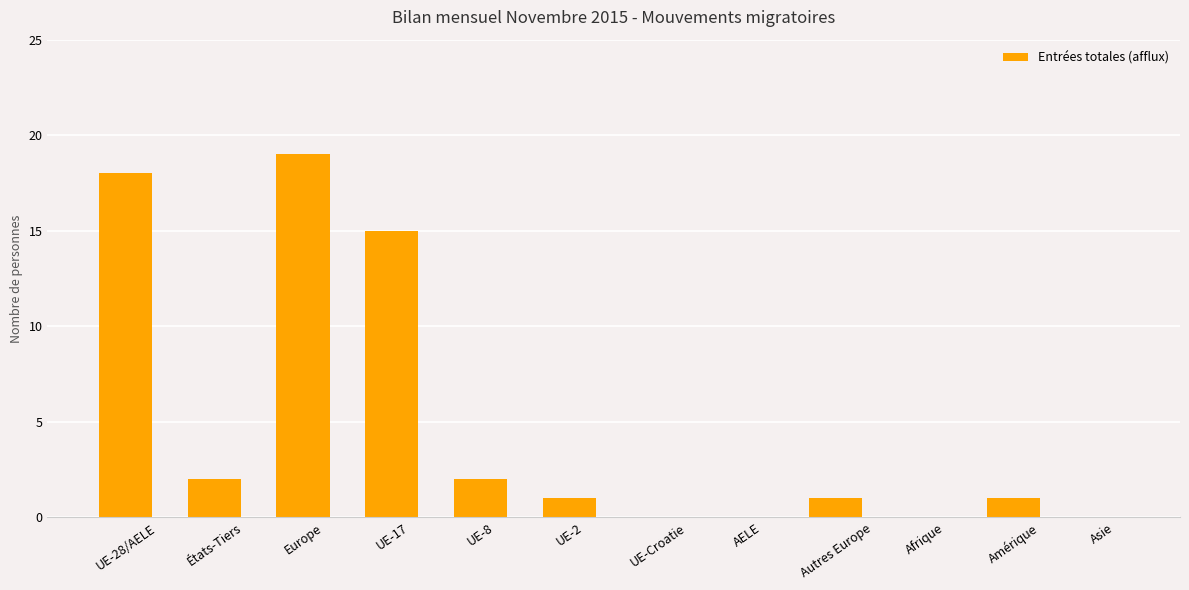

What is the sum of all values?

59